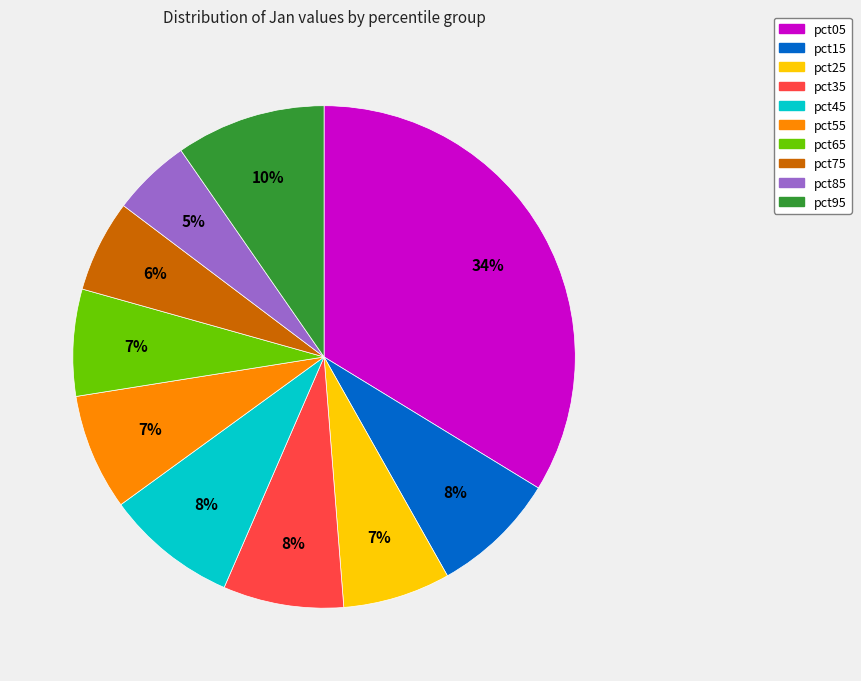

Do pct15 and pct55 together represent more than half of the pie?

No